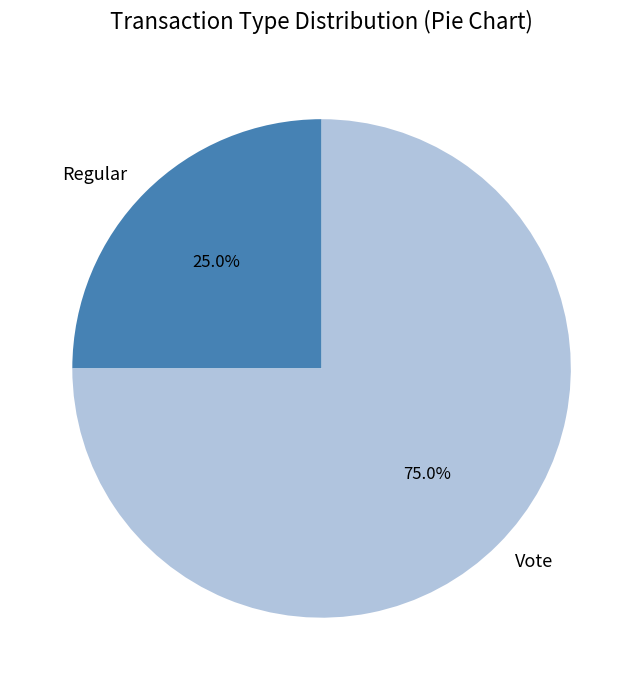

The Vote slice represents 82% of the pie. True or false?

False